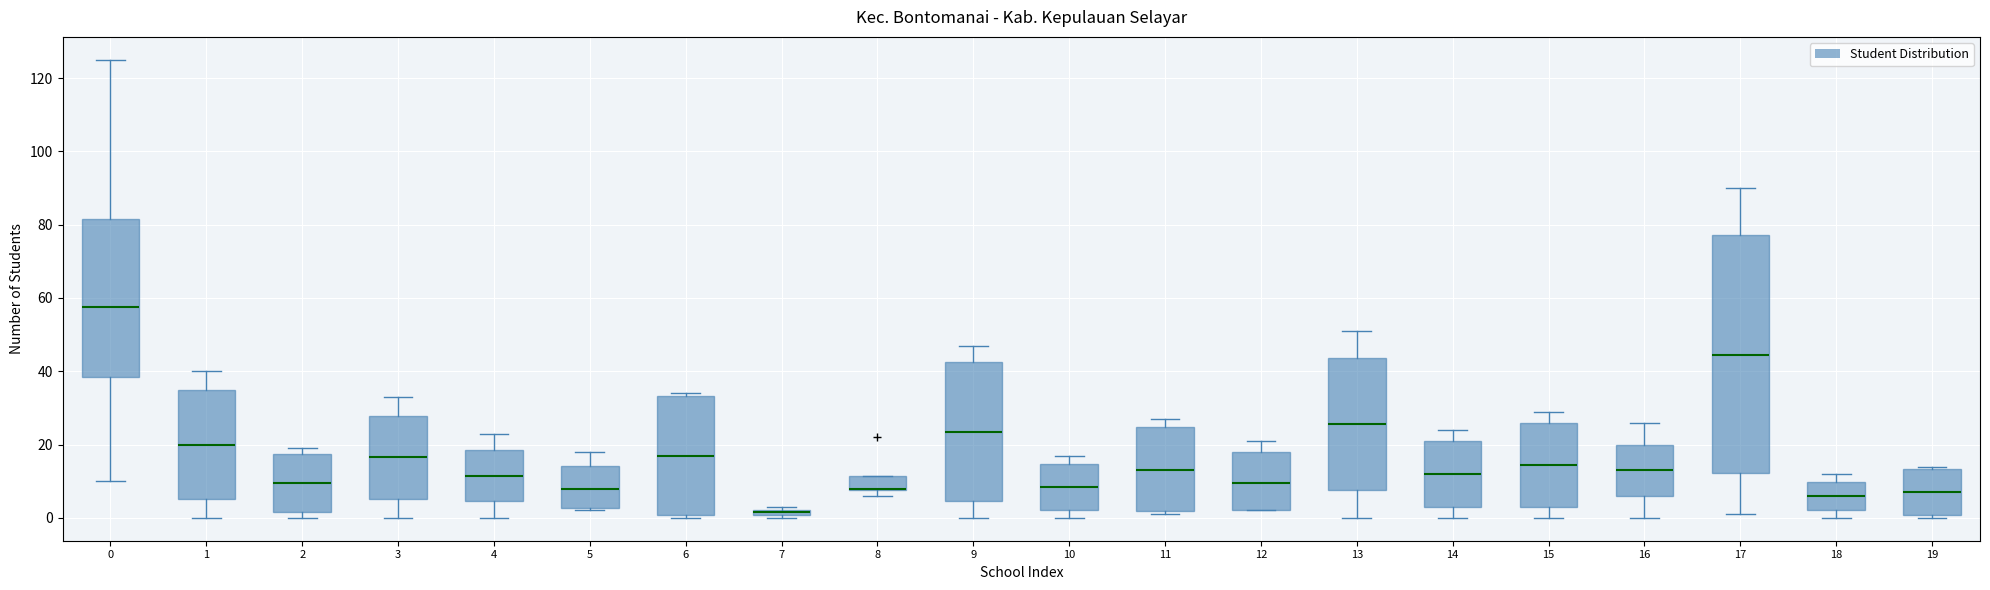

Comparing the boxes themselves (not the whiskers), which one is the tallest?

17